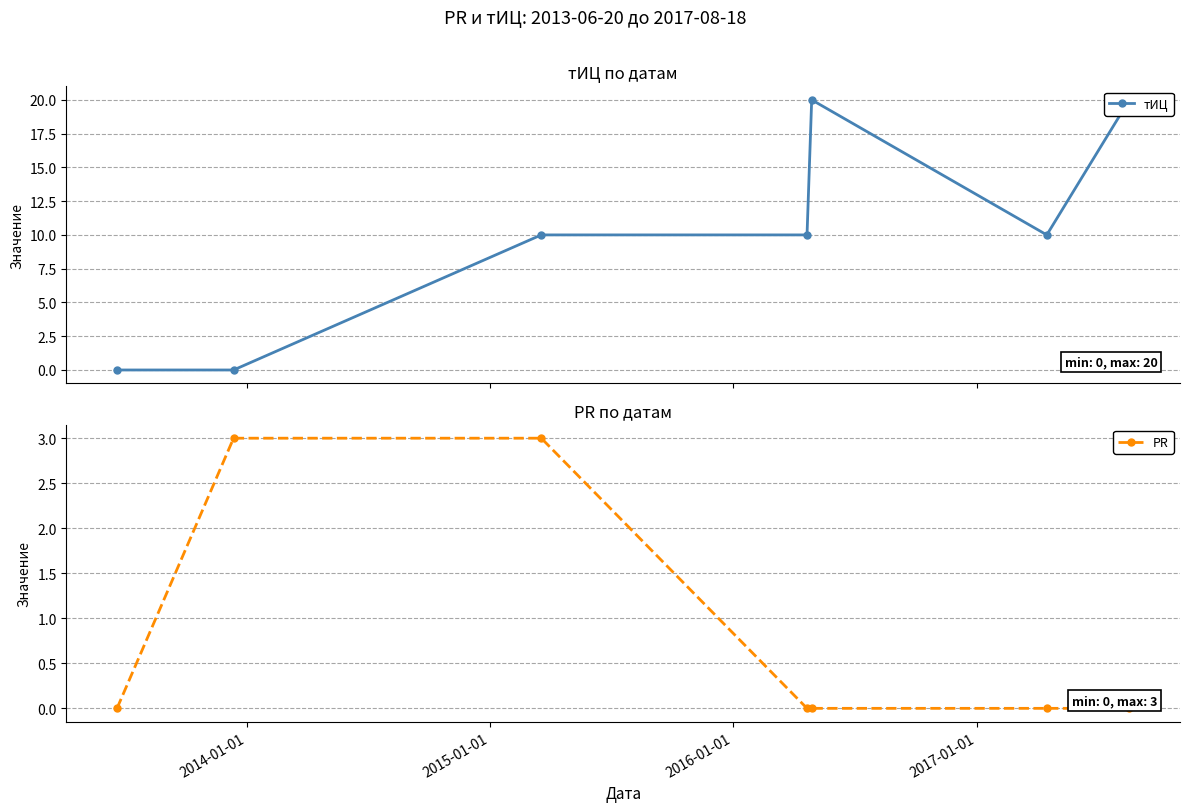

After their last crossing, which series has the higher values: PR or тИЦ?

тИЦ